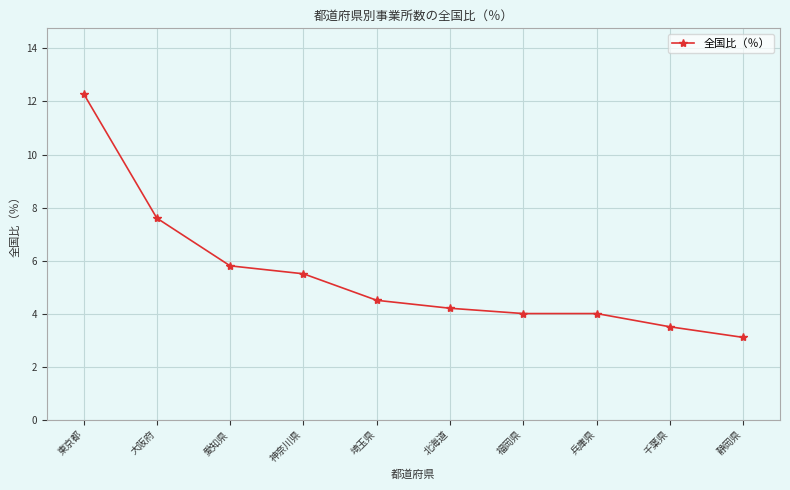

At which category does the chart reach its peak across all series?

東京都